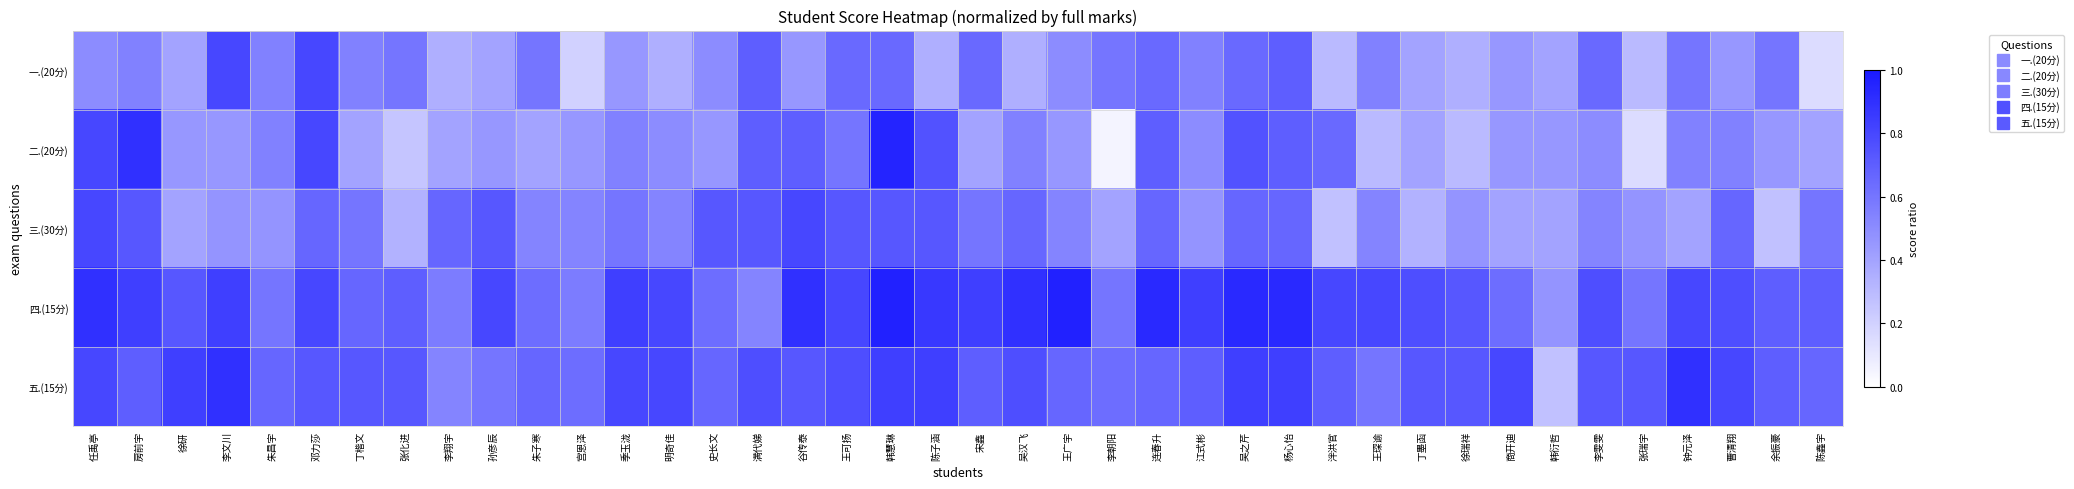

At which category does the chart reach its peak across all series?

韩慧琳